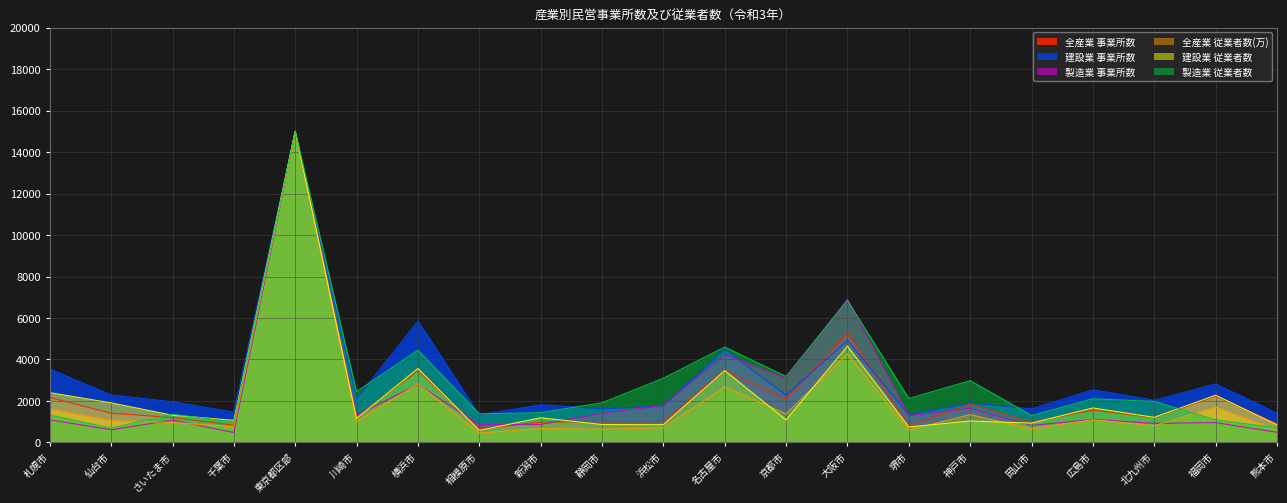

Which category has the lowest value across all series?

相模原市